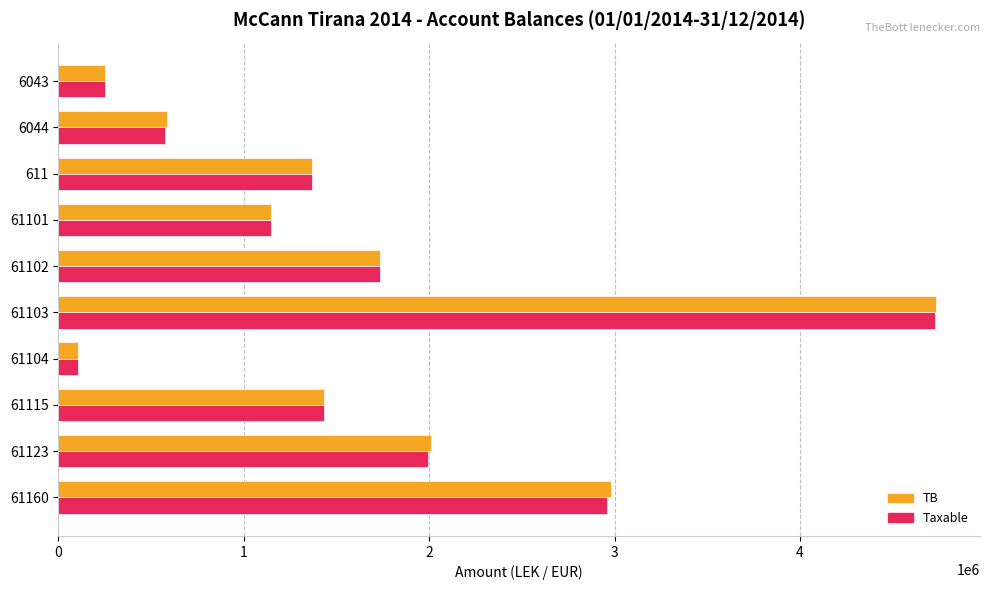

What is the spread (max minus min) of values at 61103?

3920.0